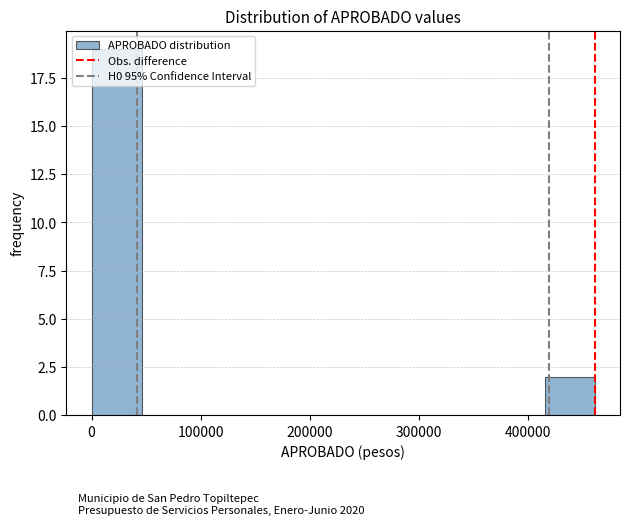

Reading left to right, transcribe this chart: for each bar, give the range it covers on the x-axis and its height. Neither the bar edges nor the heights are printed on the chart, so give them approximately, as read against the axes.

0 to 50000: 19
50000 to 90000: 0
90000 to 140000: 0
140000 to 180000: 0
180000 to 230000: 0
230000 to 280000: 0
280000 to 320000: 0
320000 to 370000: 0
370000 to 420000: 0
420000 to 460000: 2